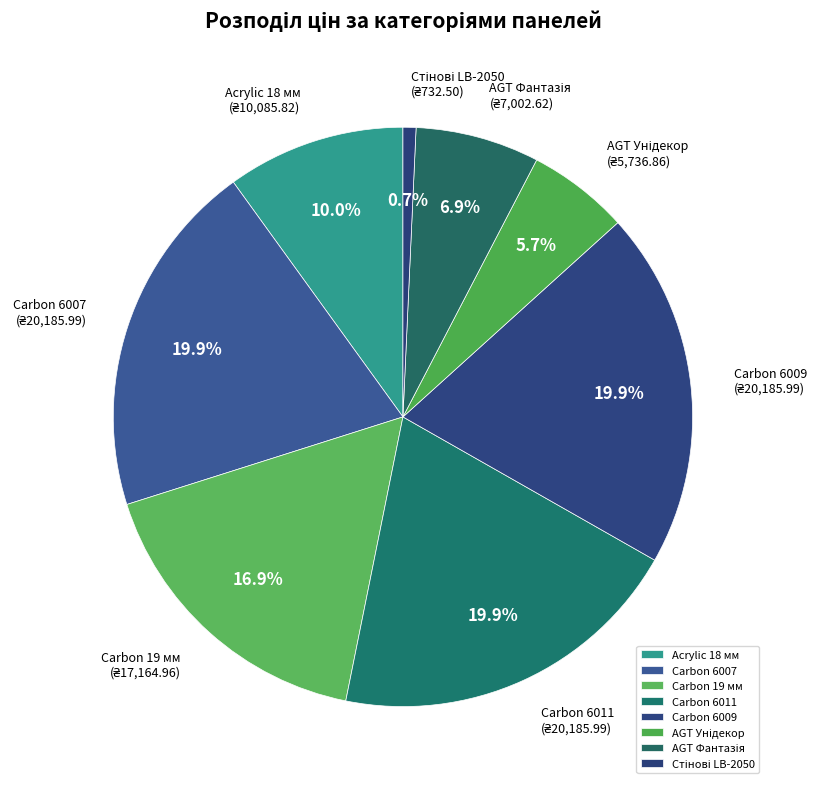

To the nearest percent, what is the difference between the Carbon 19 мм and Acrylic 18 мм slice percentages?

7%